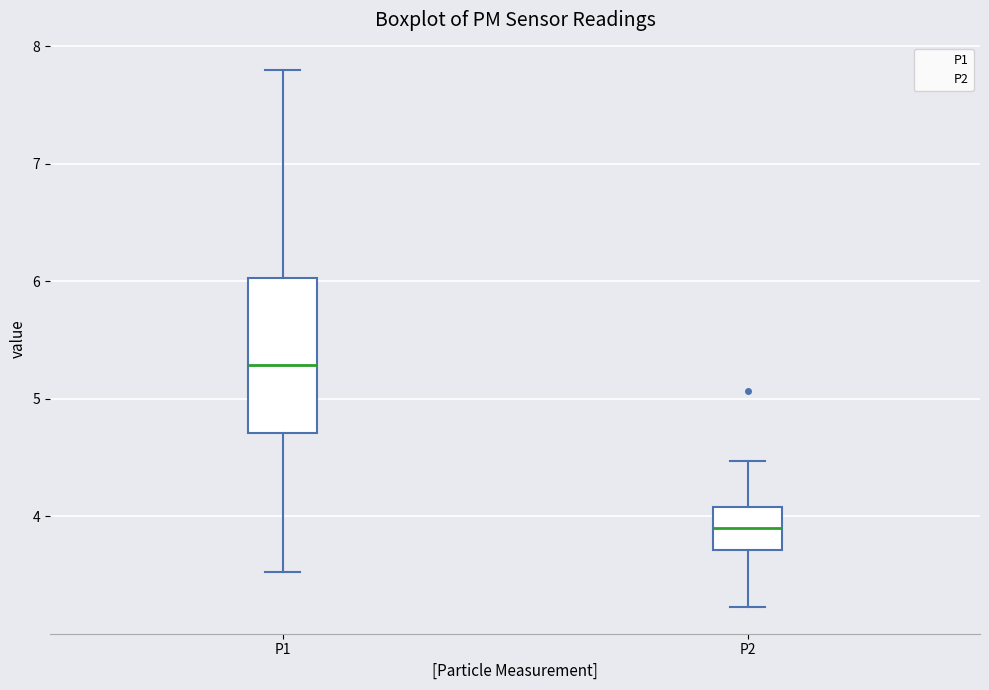

Reading left to right, transcribe this box plot: for each box, give where its median line is, the range the box spans, and where its two whiskers end, as read against the y-axis. The values are not printed on the chart, so give them approximately, as read against the axis.

P1: median 5.3, box 4.7 to 6.0, whiskers 3.5 to 7.8
P2: median 3.9, box 3.7 to 4.1, whiskers 3.2 to 4.5